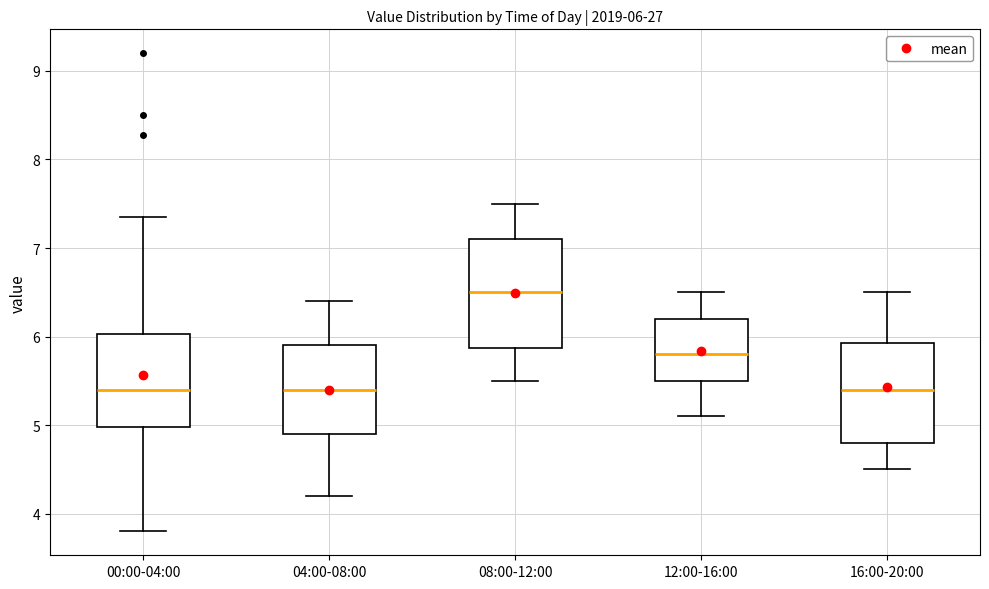

Which box has the highest median line?

08:00-12:00